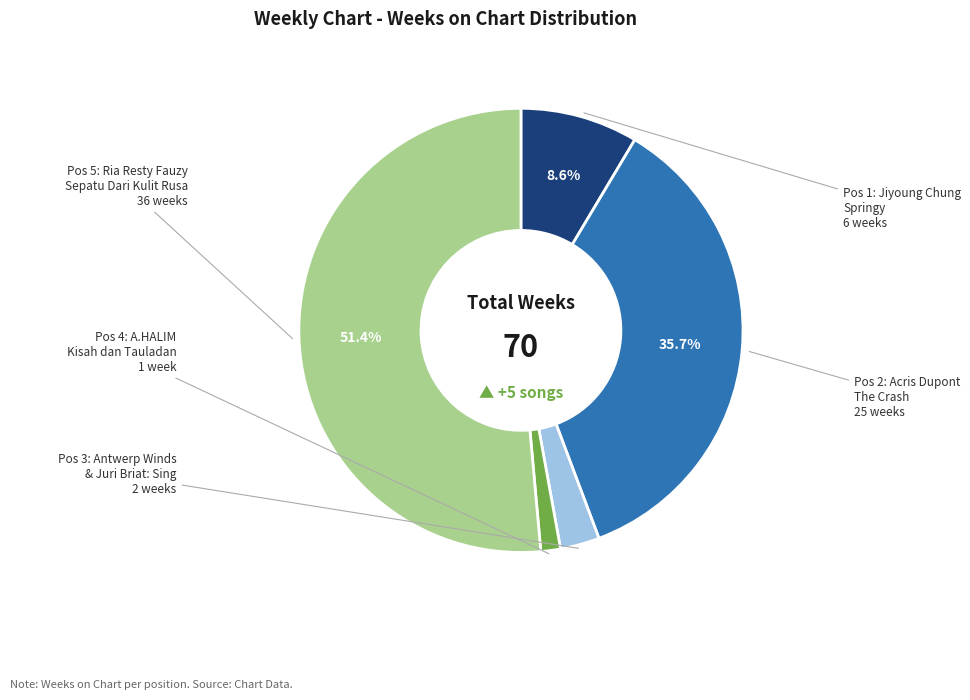

Does any single category account for the majority?

Yes